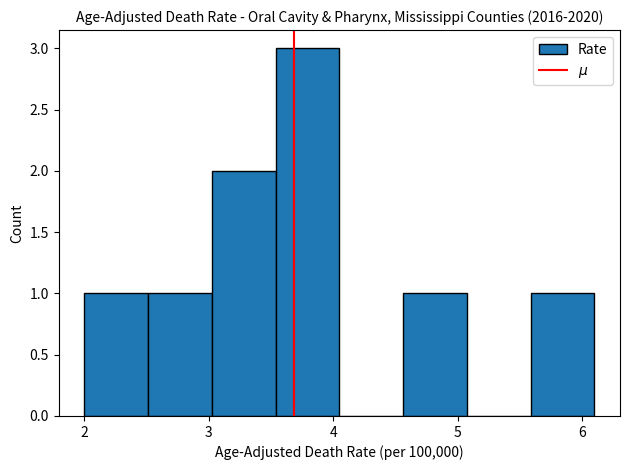

Reading left to right, list every bar in this chart as the range it spans on the x-axis followed by its height. Neither the bar edges nor the heights are printed on the chart, so give them approximately, as read against the axes.

2.0 to 2.5: 1
2.5 to 3.0: 1
3.0 to 3.5: 2
3.5 to 4.1: 3
4.1 to 4.6: 0
4.6 to 5.1: 1
5.1 to 5.6: 0
5.6 to 6.1: 1